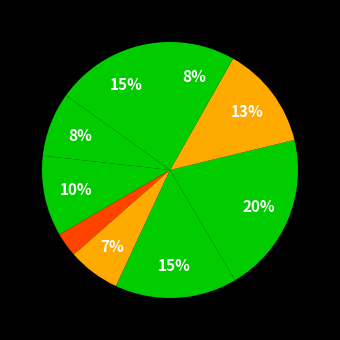

Count the number of slices in the pie.

9